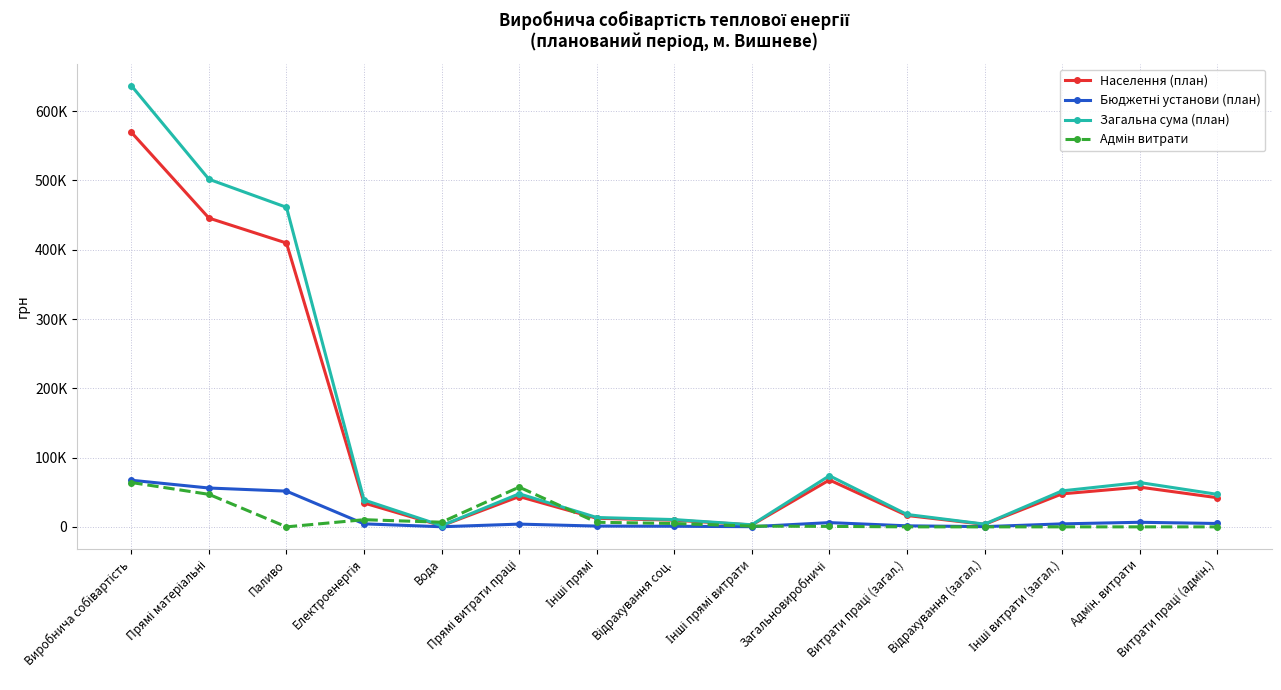

What is the sum of all Загальна сума (план) values?

1973713.9